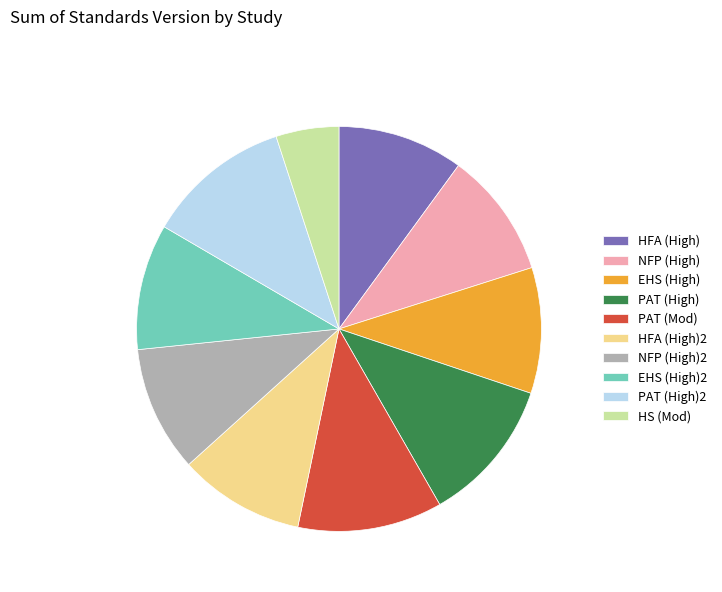

Is it true that NFP (High) is 1% of the pie?

False